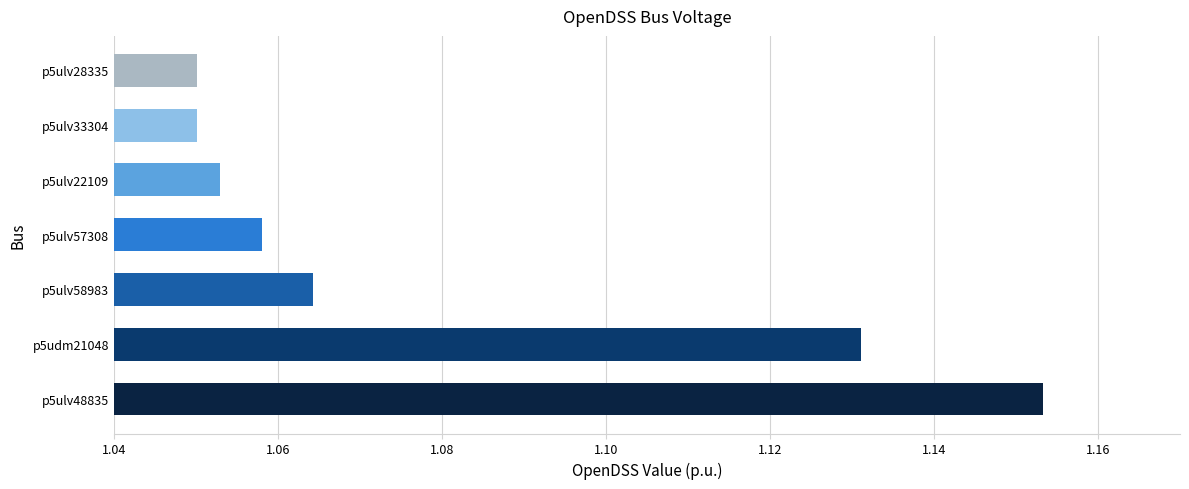

Count the values in the range 1 to 2.

7